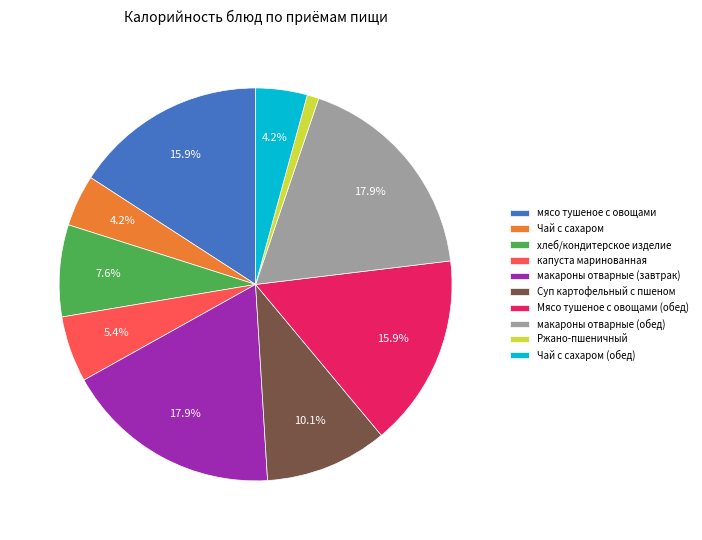

How many slices are in this pie chart?

10